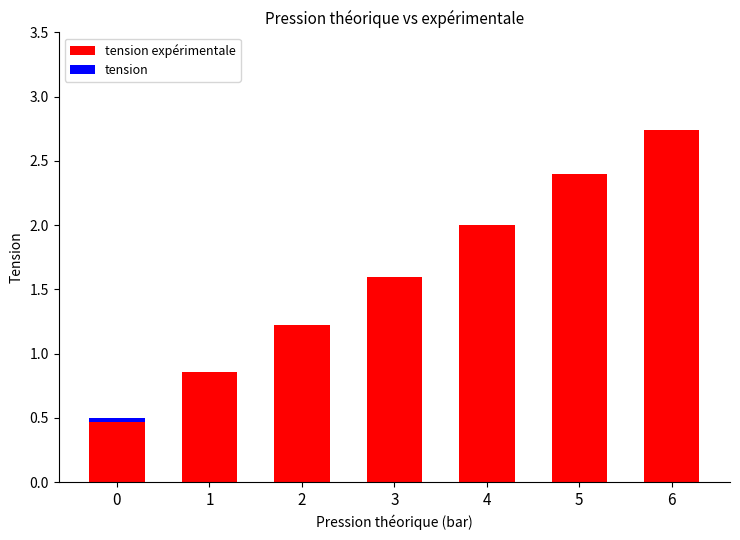

At which category is the sum across all series the highest?

6